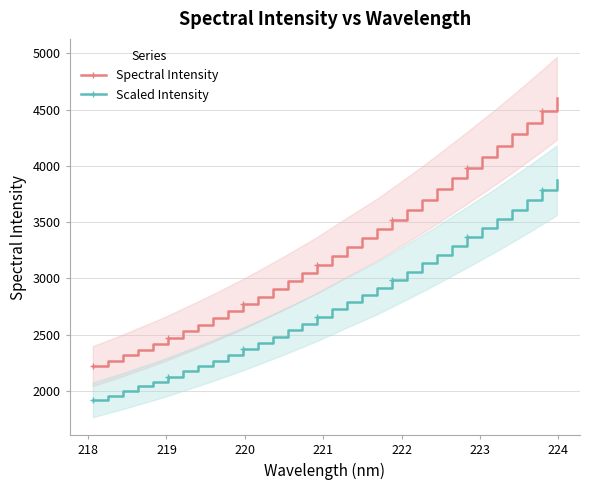

Which series has the largest range (max minus min)?

Spectral Intensity